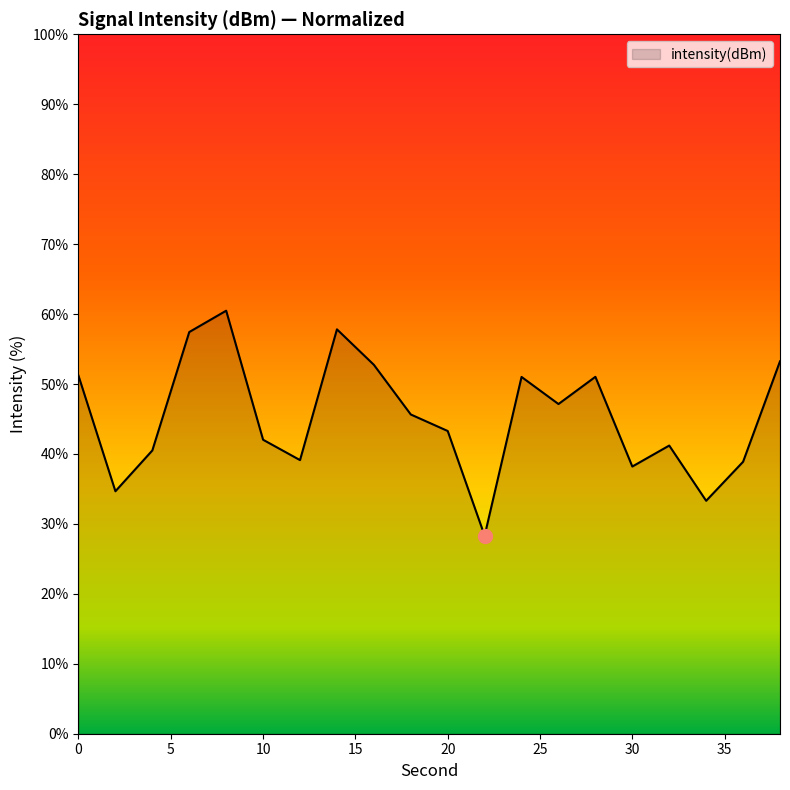

What is the smallest value displayed?

28.3